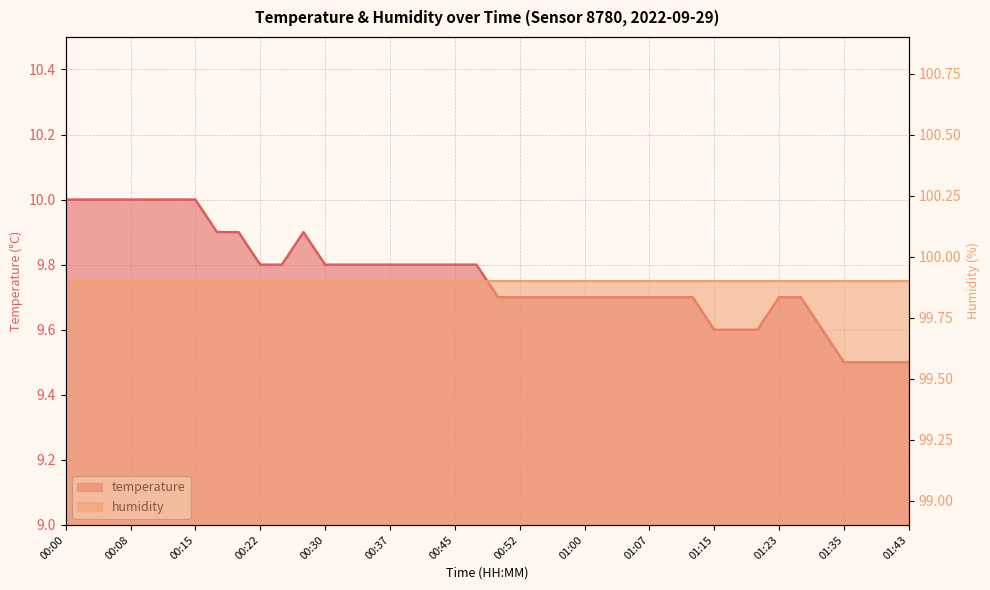

The chart shows a value of 13.6 at 01:00. True or false?

False